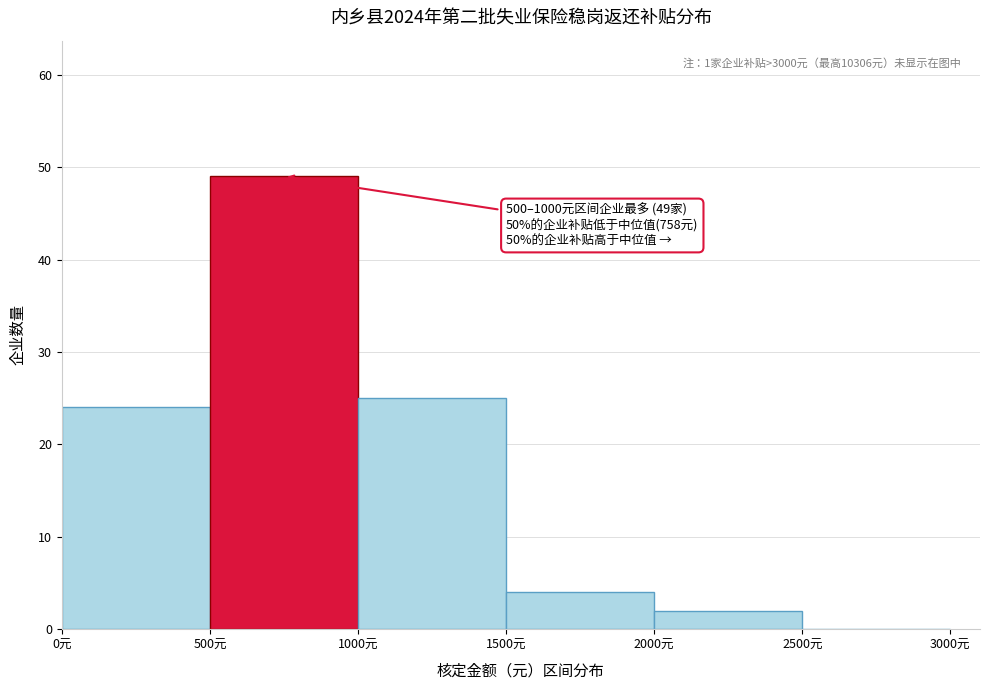

Which range on the x-axis has the tallest bar?

500 to 1000